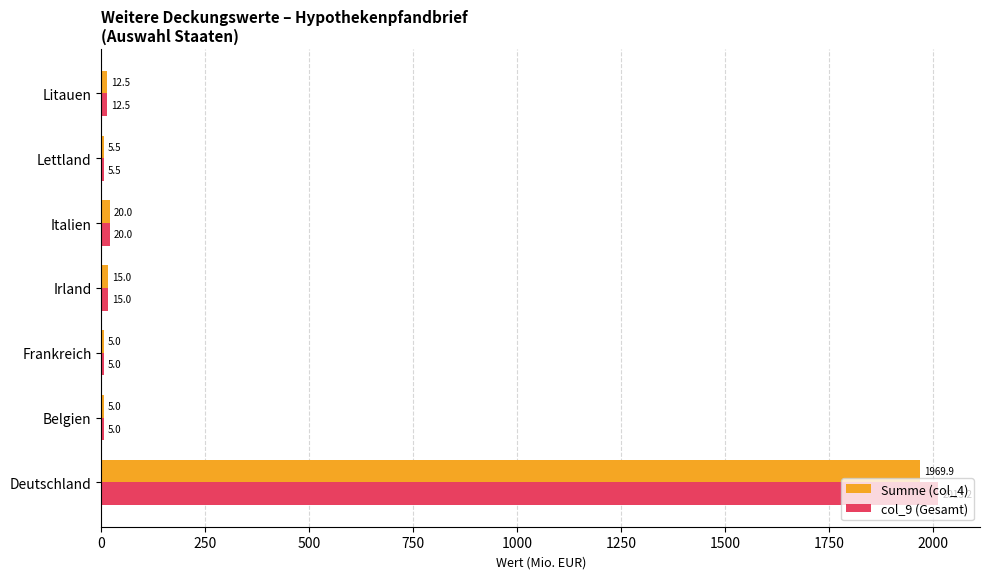

At which label is col_9 (Gesamt) closest to 1009?

Italien